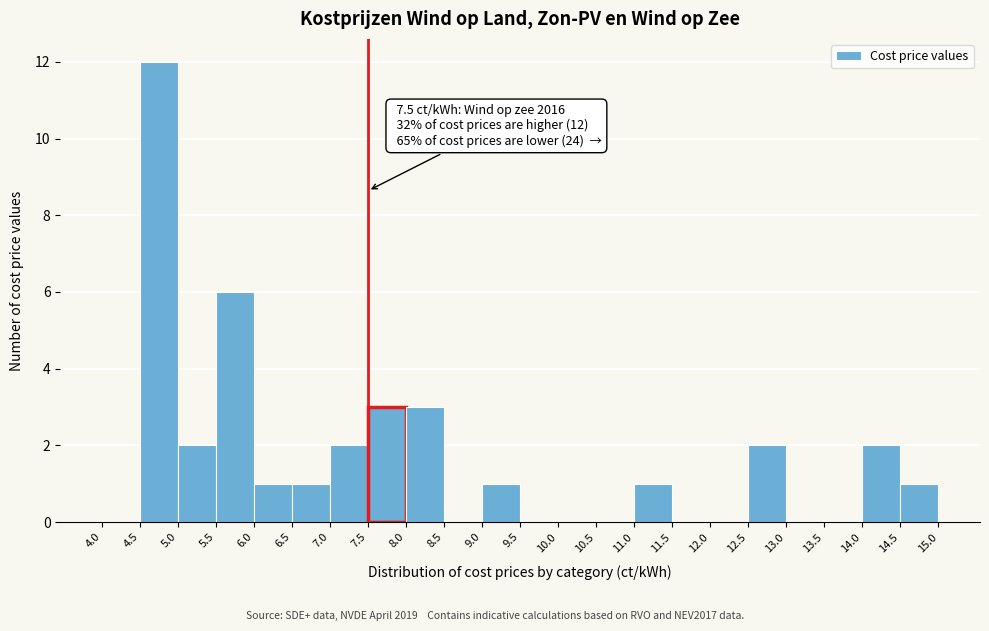

Which range on the x-axis has the tallest bar?

4.5 to 5.0